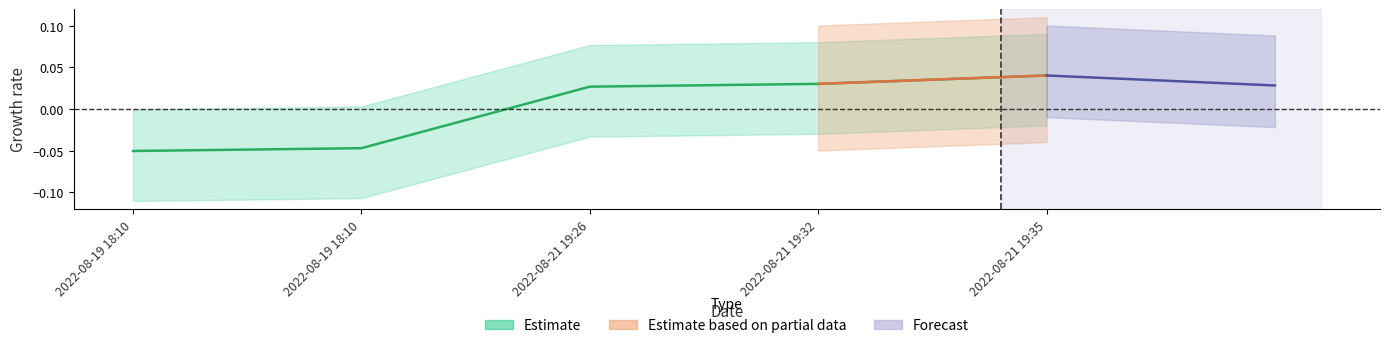

Which has a higher value, 2022-08-21 19:32 or 2022-08-19 18:10?

2022-08-21 19:32